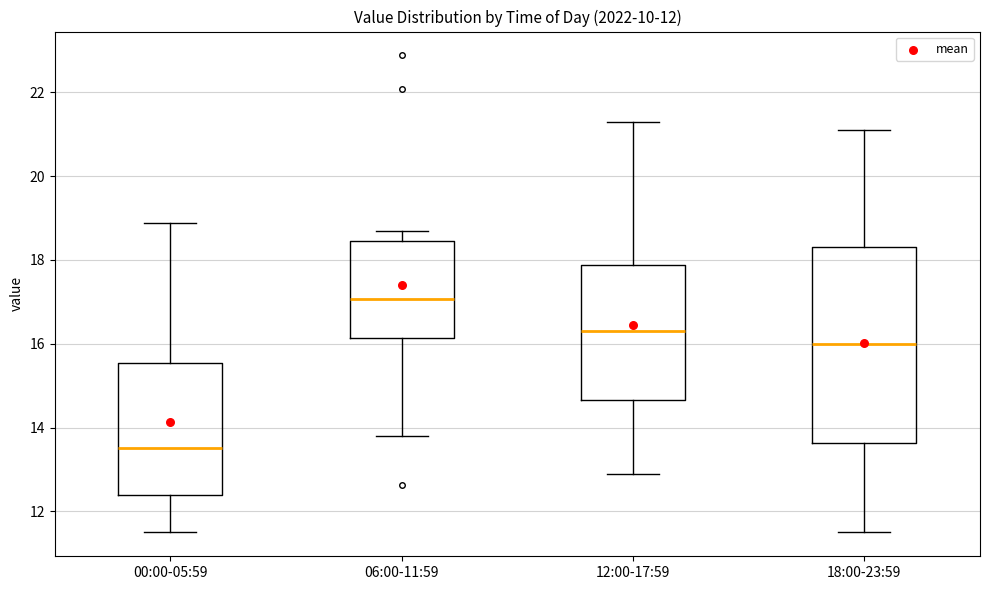

Which box is the tallest, from its lower edge to its upper edge?

18:00-23:59